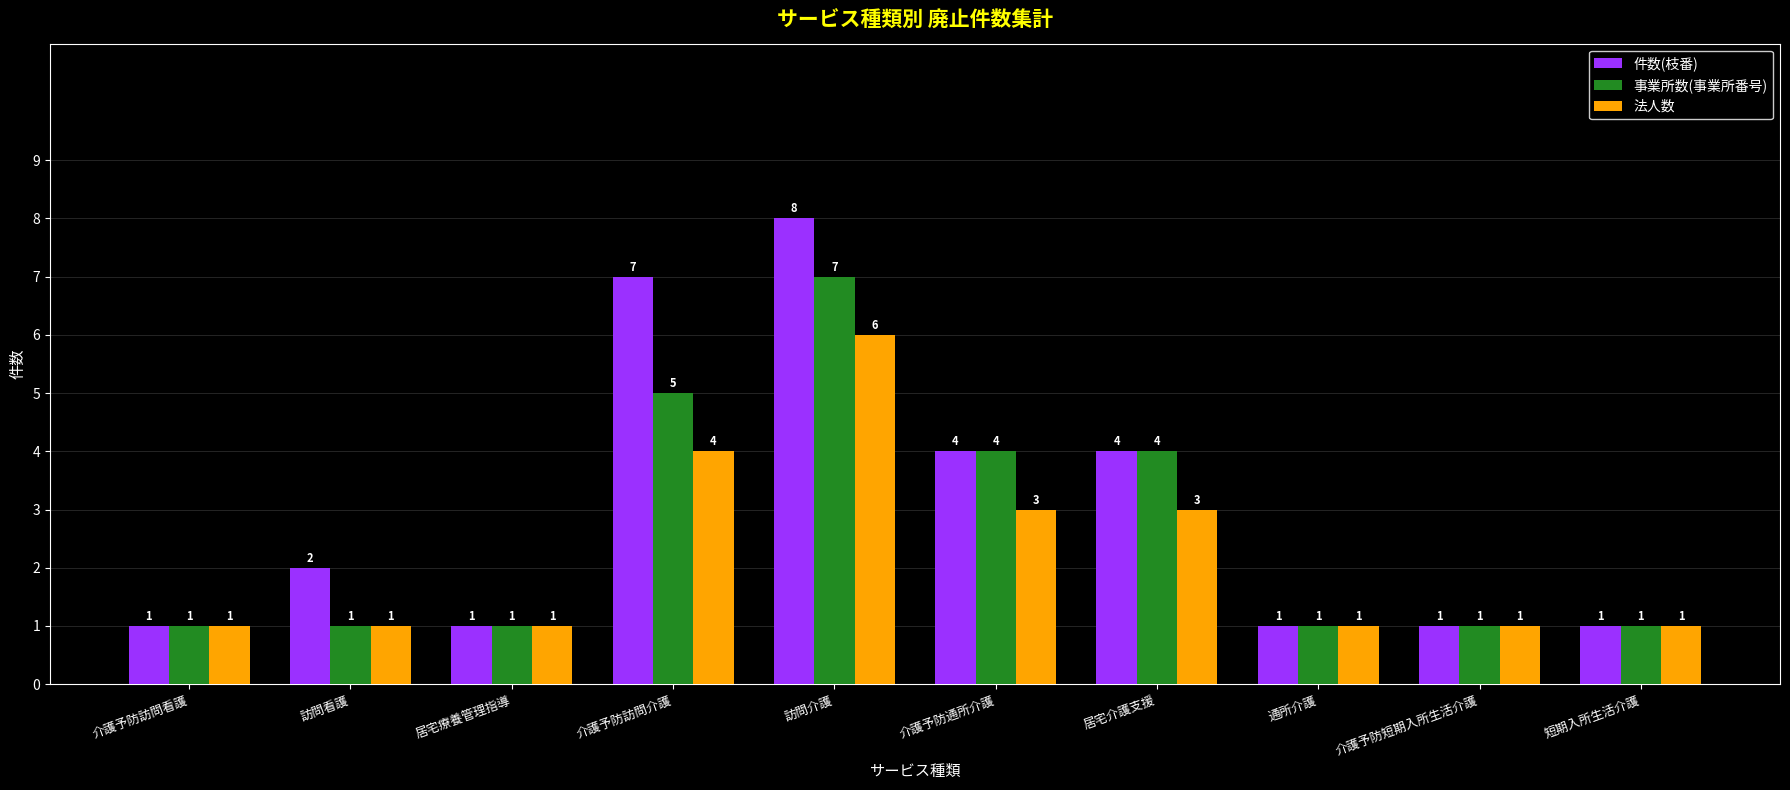

Is the value of 事業所数(事業所番号) at 介護予防通所介護 greater than the value of 法人数 at 短期入所生活介護?

Yes